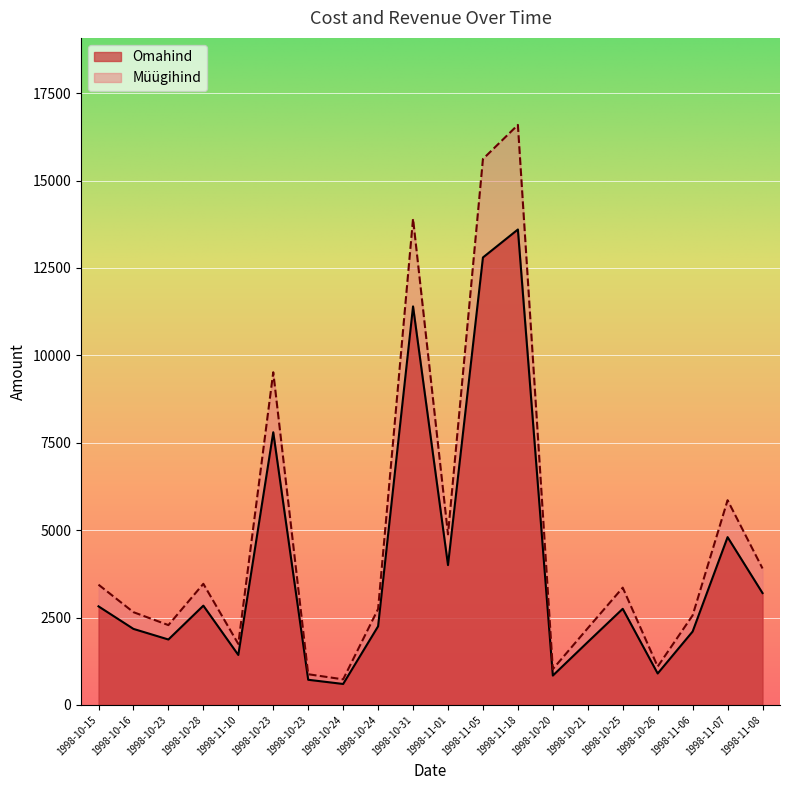

What is the sum of all Omahind values?

80697.0